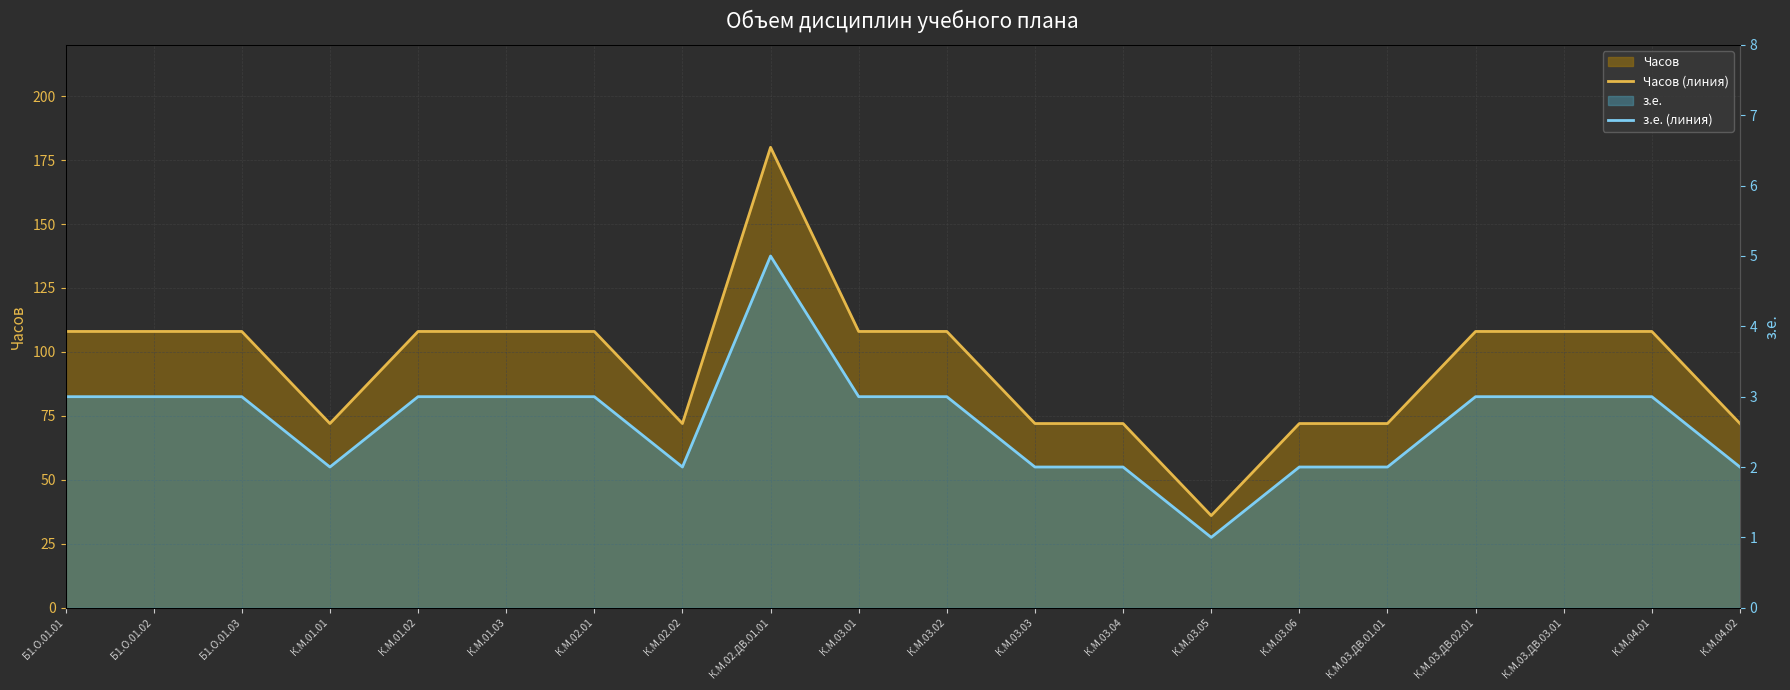

Is it true that Часов (линия) equals 34 at К.М.03.03?

False